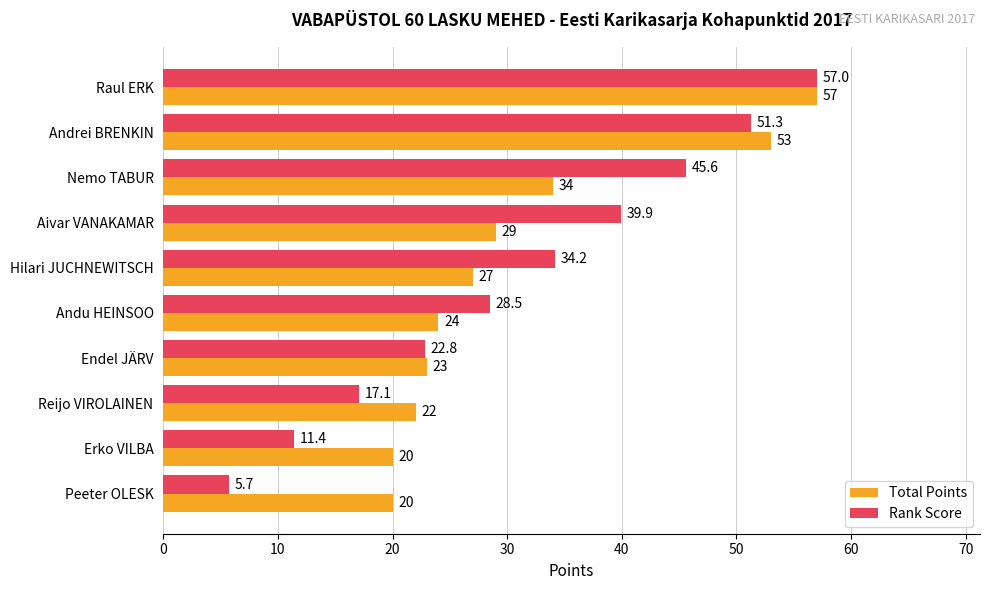

Which series has the largest total across all categories?

Rank Score